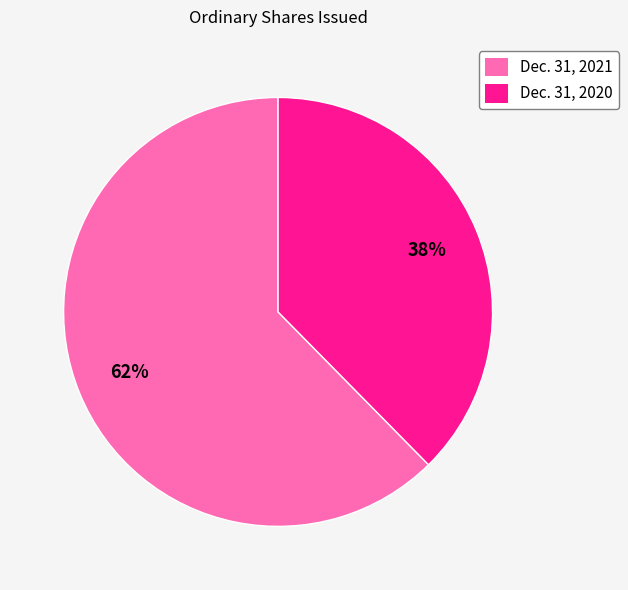

To the nearest percent, what is the combined percentage of Dec. 31, 2021 and Dec. 31, 2020?

100%